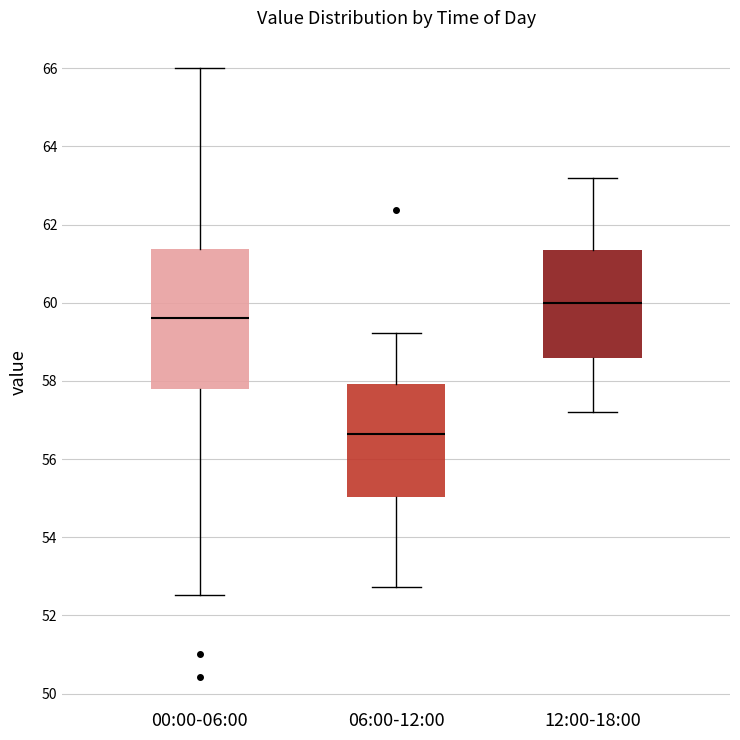

Which box's median line is the highest?

12:00-18:00